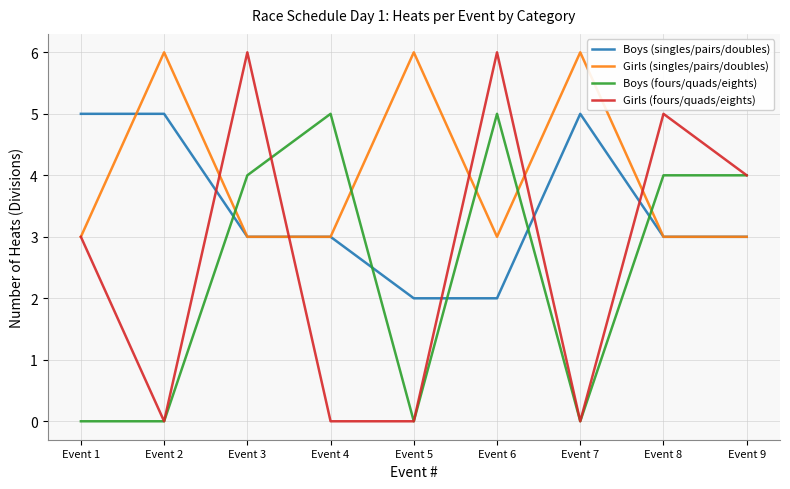

Reading left to right, extract all data points from this chart.

Boys (singles/pairs/doubles): Event 1=5	Event 2=5	Event 3=3	Event 4=3	Event 5=2	Event 6=2	Event 7=5	Event 8=3	Event 9=3
Girls (singles/pairs/doubles): Event 1=3	Event 2=6	Event 3=3	Event 4=3	Event 5=6	Event 6=3	Event 7=6	Event 8=3	Event 9=3
Boys (fours/quads/eights): Event 1=0	Event 2=0	Event 3=4	Event 4=5	Event 5=0	Event 6=5	Event 7=0	Event 8=4	Event 9=4
Girls (fours/quads/eights): Event 1=3	Event 2=0	Event 3=6	Event 4=0	Event 5=0	Event 6=6	Event 7=0	Event 8=5	Event 9=4